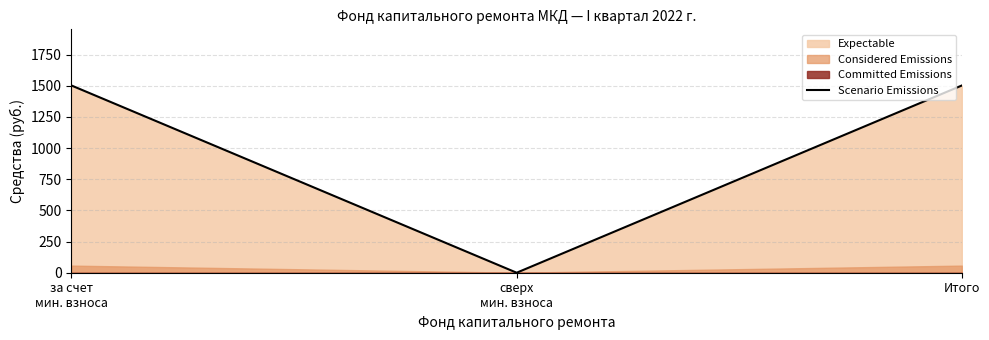

How many positive values are there?

2